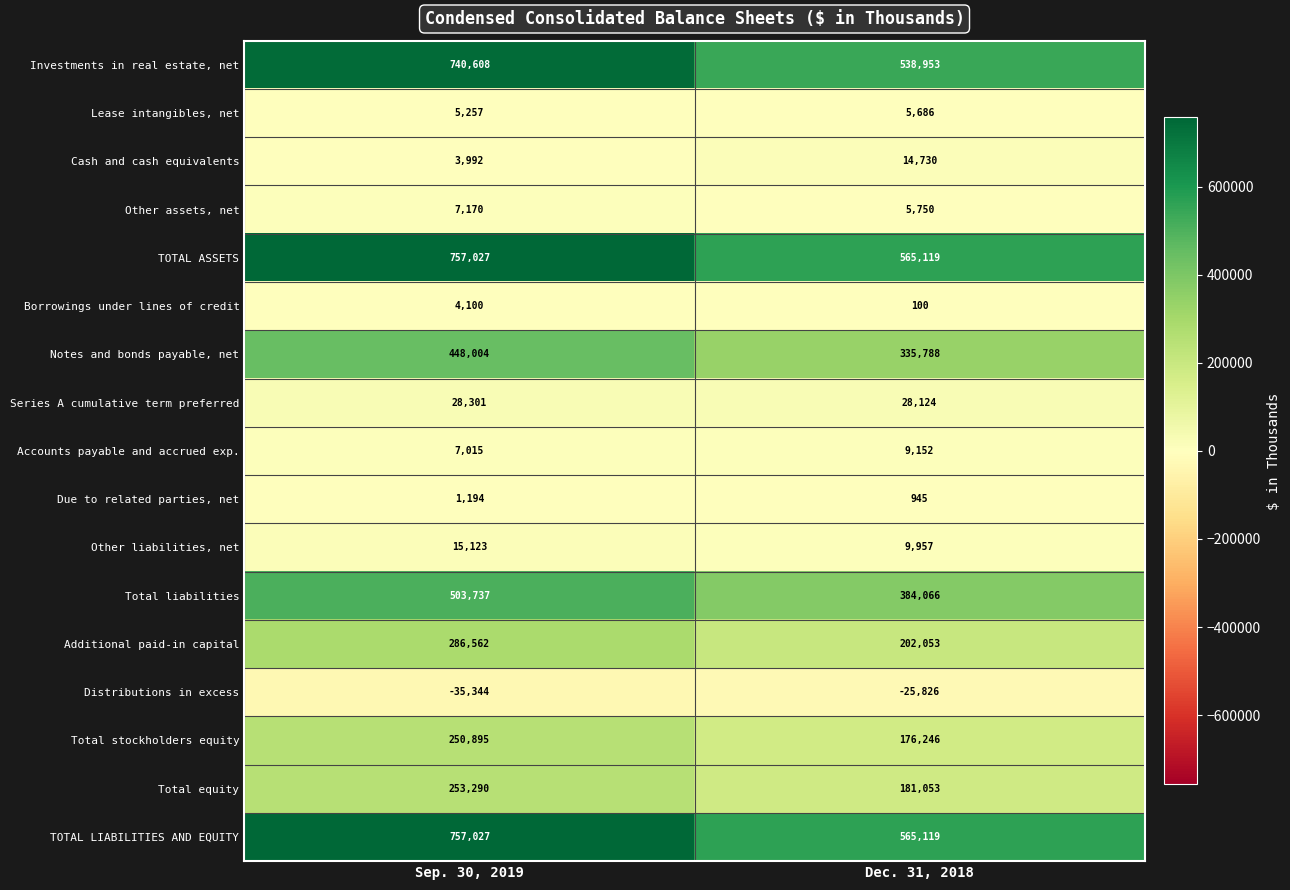

Where is Total equity nearest to the value 217171?

Dec. 31, 2018